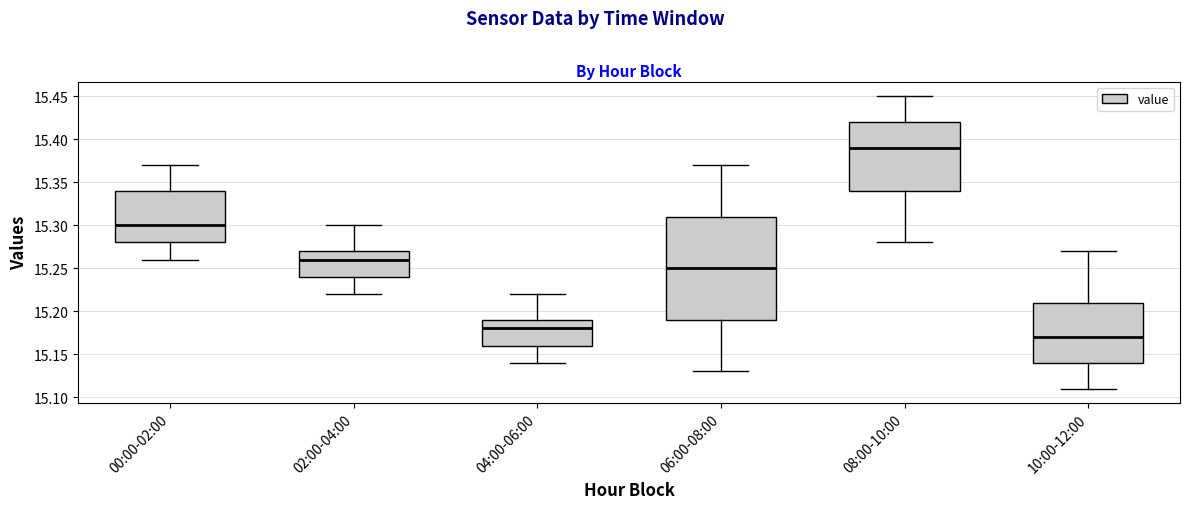

Which box's median line is the highest?

08:00-10:00